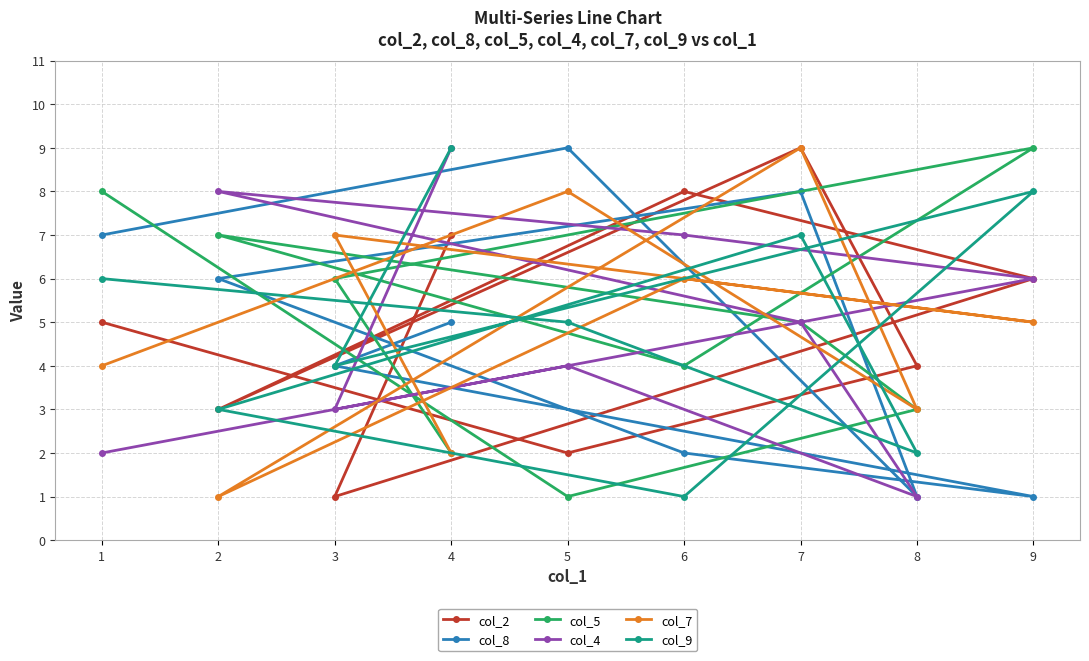

Reading left to right, transcribe all the data shown in this chart.

col_2: 1=5	2=3	3=1	4=7	5=2	6=8	7=9	8=4	9=6
col_8: 1=7	2=6	3=4	4=5	5=9	6=2	7=8	8=1	9=1
col_5: 1=8	2=7	3=6	4=2	5=1	6=4	7=5	8=3	9=9
col_4: 1=2	2=8	3=3	4=9	5=4	6=7	7=5	8=1	9=6
col_7: 1=4	2=1	3=7	4=2	5=8	6=6	7=9	8=3	9=5
col_9: 1=6	2=3	3=4	4=9	5=5	6=1	7=7	8=2	9=8